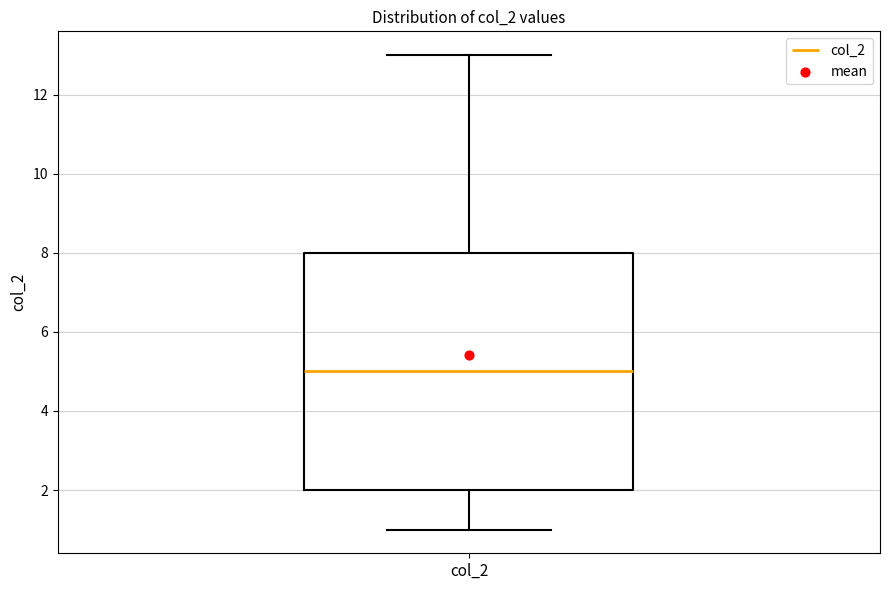

Where is the upper edge of the box for col_2 on the y-axis? The values are not printed on the chart, so give them approximately, as read against the axis.

8